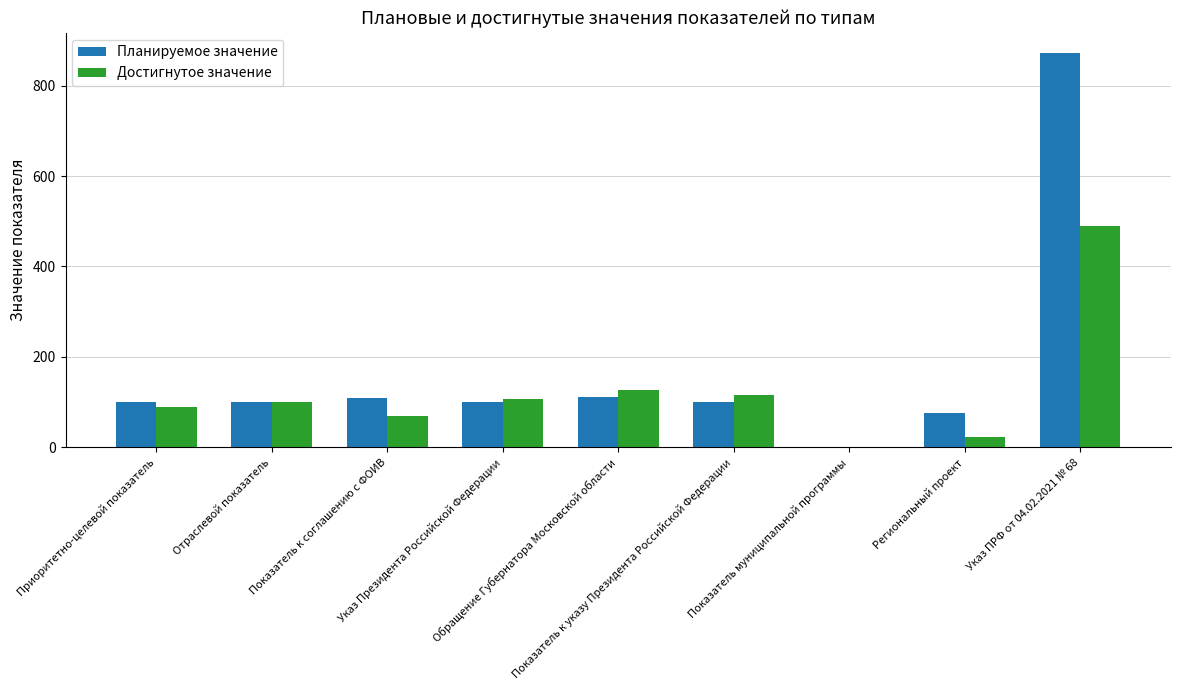

How many distinct data groups are displayed?

2